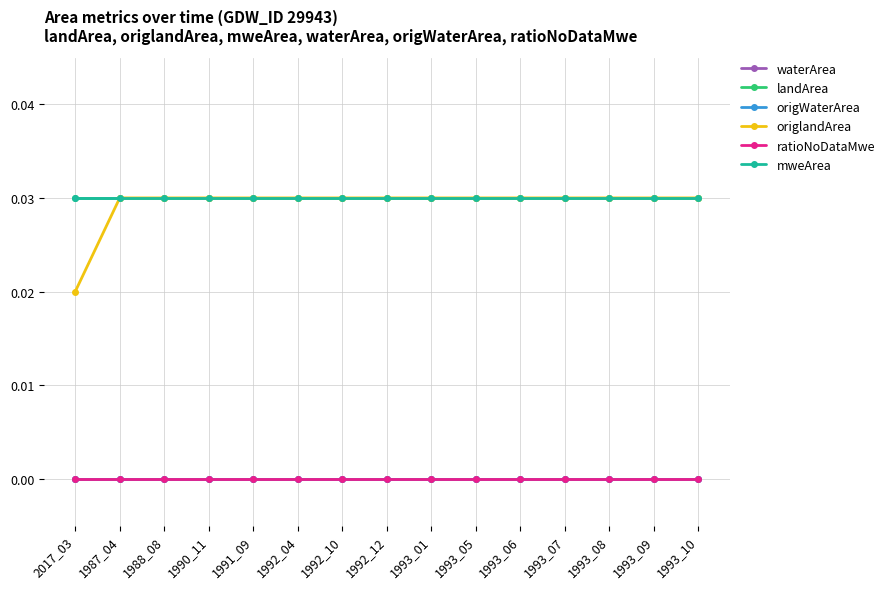

Which series has the widest spread of values?

origlandArea